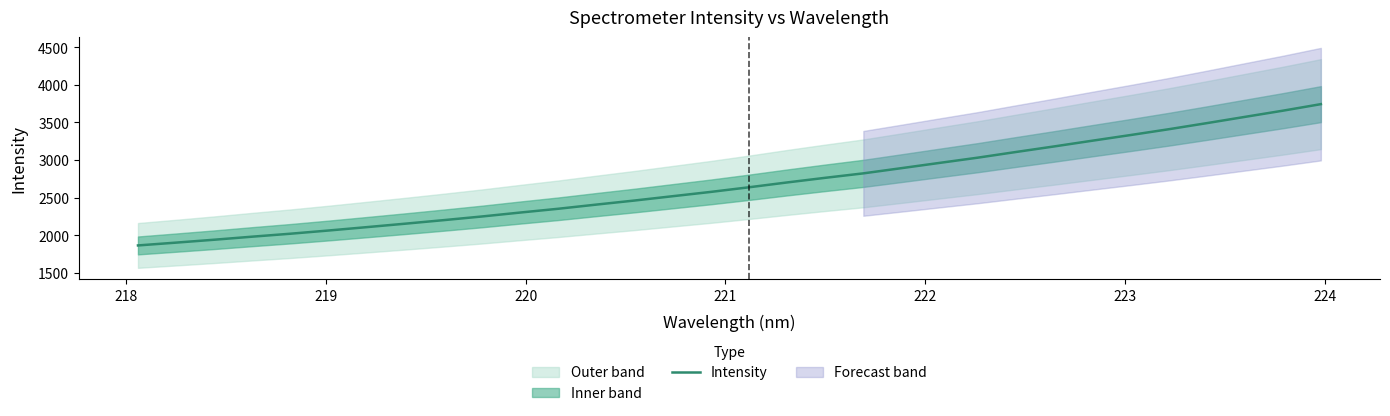

What is the highest value of the Intensity series?

3743.0